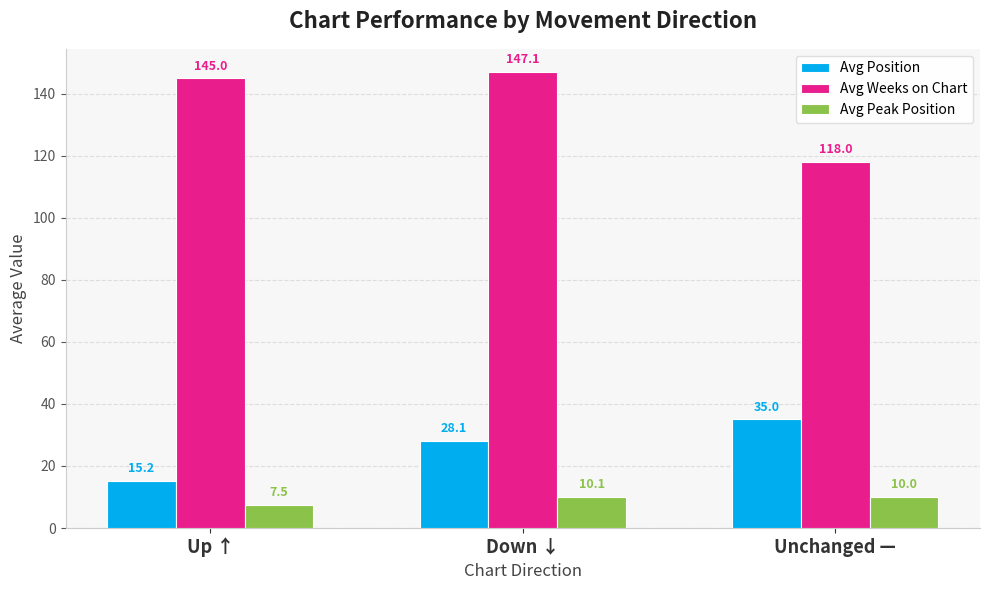

How many groups of bars are there?

3